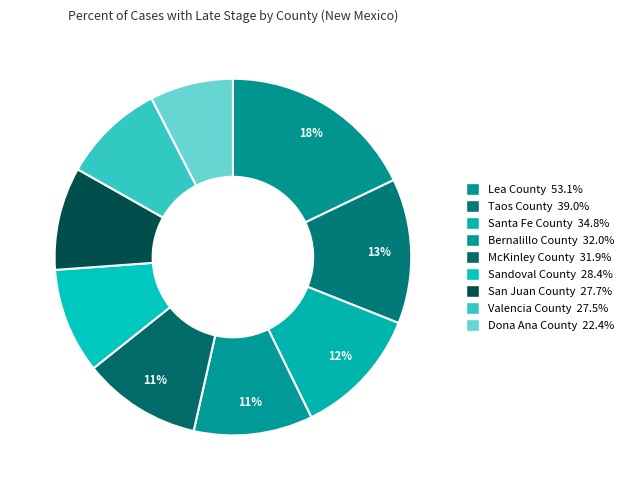

Rank the categories by value from lowest to highest.

Dona Ana County, Valencia County, San Juan County, Sandoval County, McKinley County, Bernalillo County, Santa Fe County, Taos County, Lea County